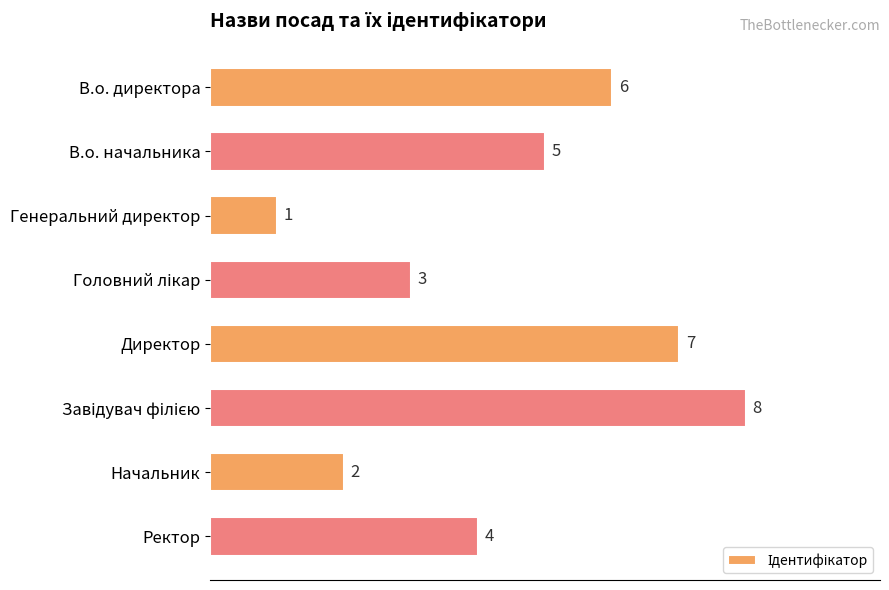

Reading top to bottom, list all the values displayed in this chart.

6	5	1	3	7	8	2	4